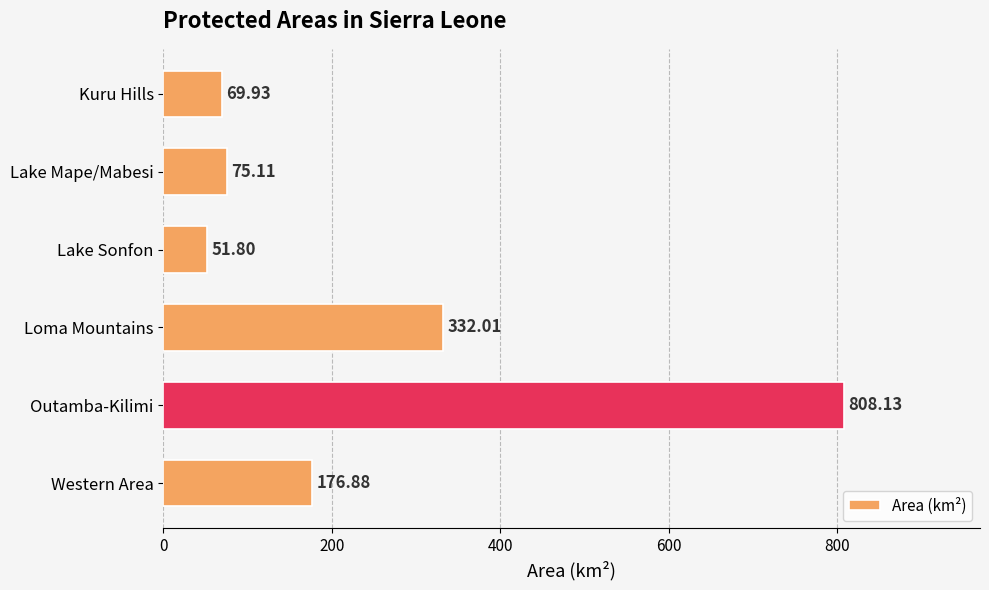

What is the change in value from Lake Sonfon to Loma Mountains?

+280.2